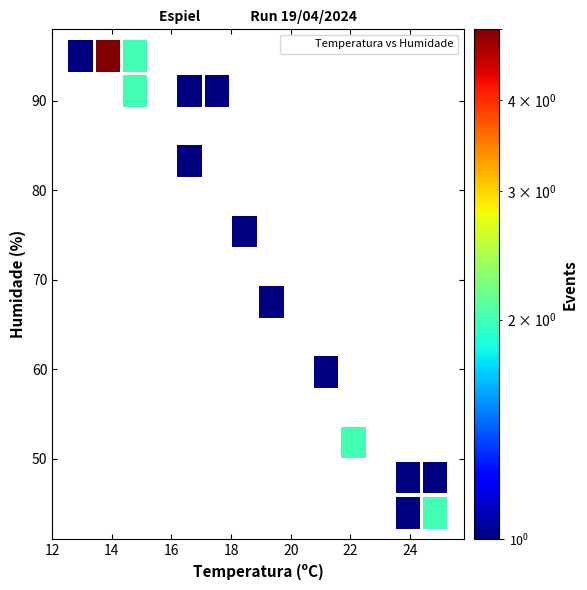

What Y value in the scatter plot is closest to 69?

66